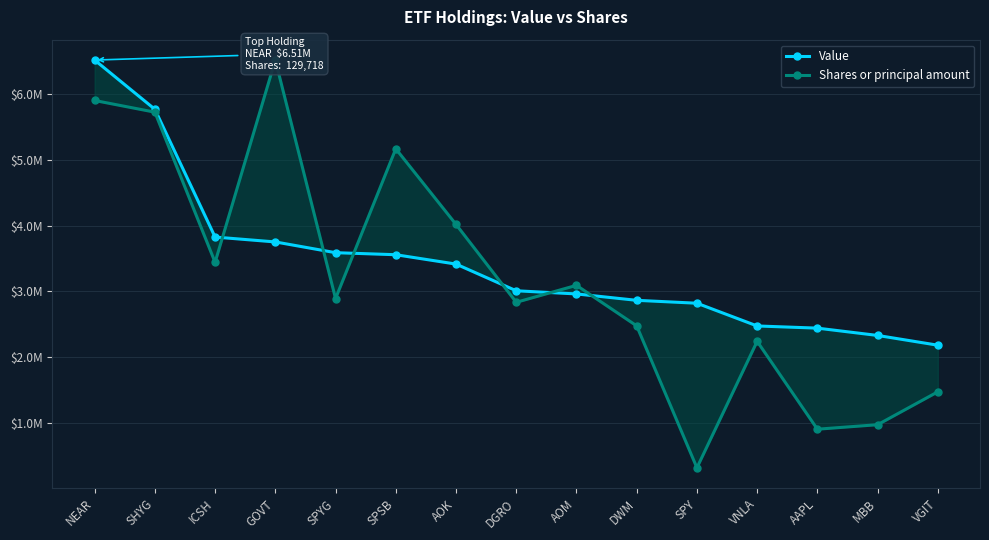

True or false: Shares or principal amount has a value of 4017110.2 at AOK.

True